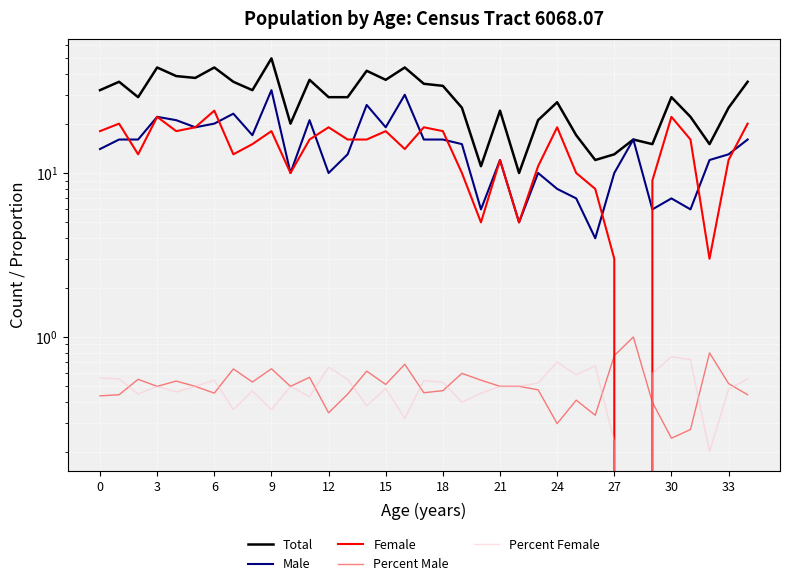

In Male, how many points are lower than both neighbors (excluding endpoints)?

10